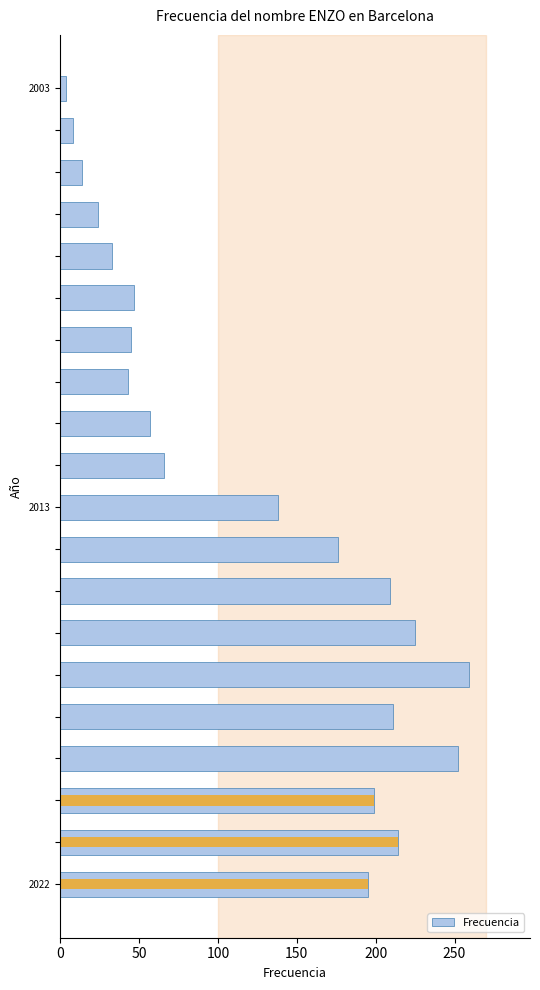

What is the sum of all values?

2419